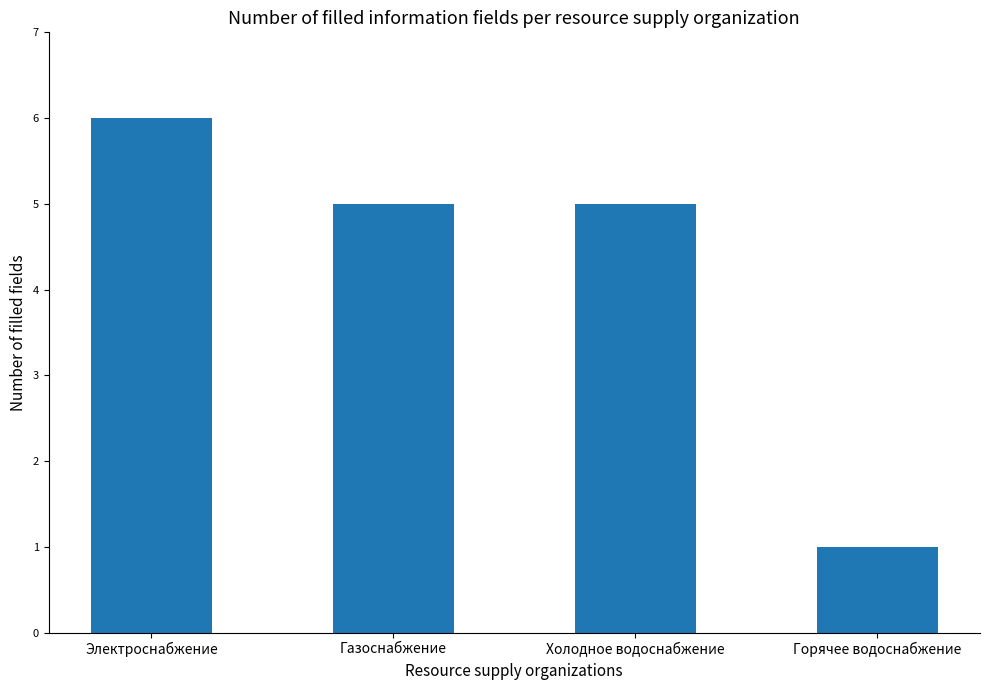

True or false: the data shows 3 at Электроснабжение.

False